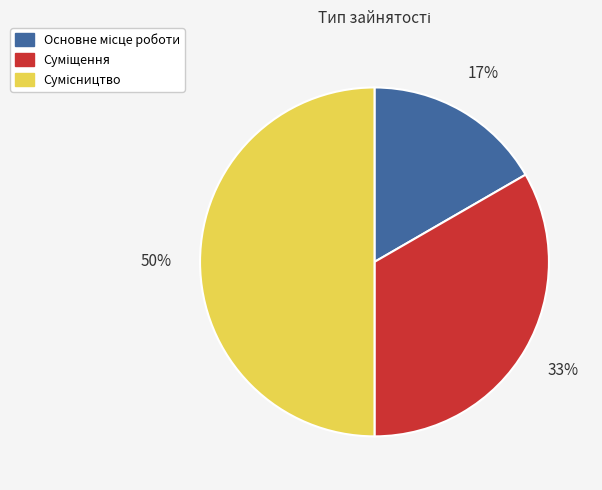

To the nearest percent, what is the difference between the largest and smallest slice percentages?

33%